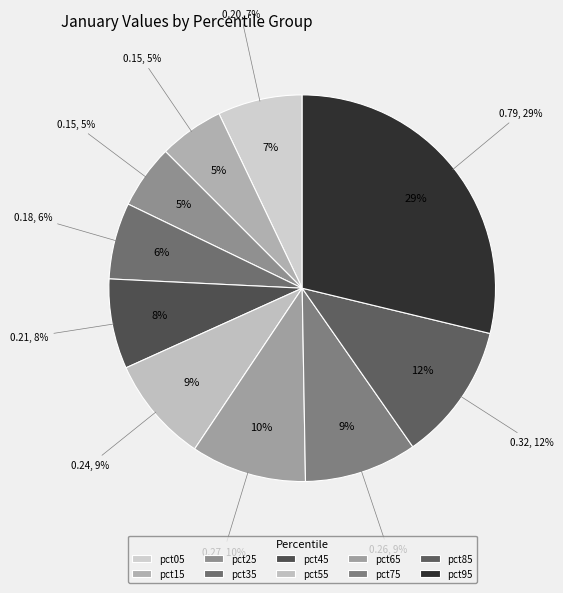

Is it true that pct45 is 8% of the pie?

True